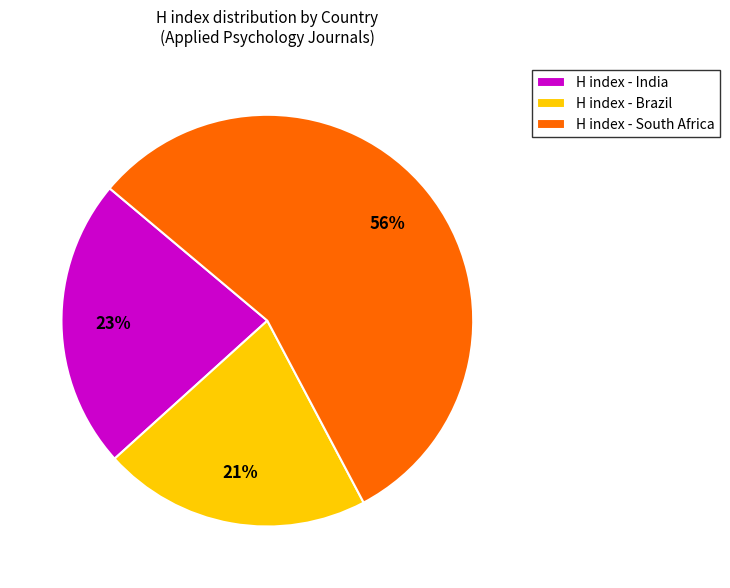

How many segments does this pie chart have?

3